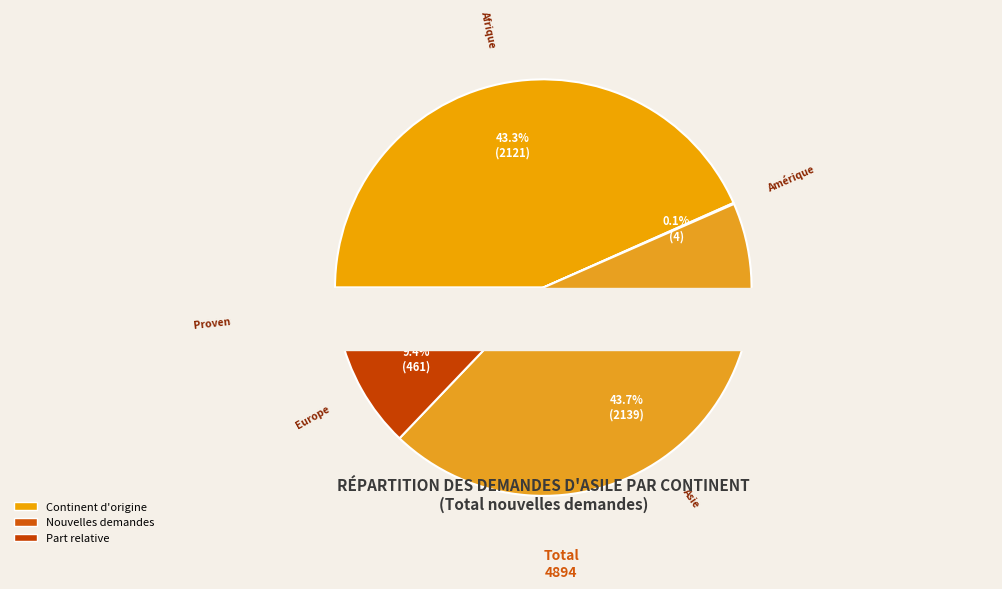

Which category has the biggest portion of the pie?

Asie